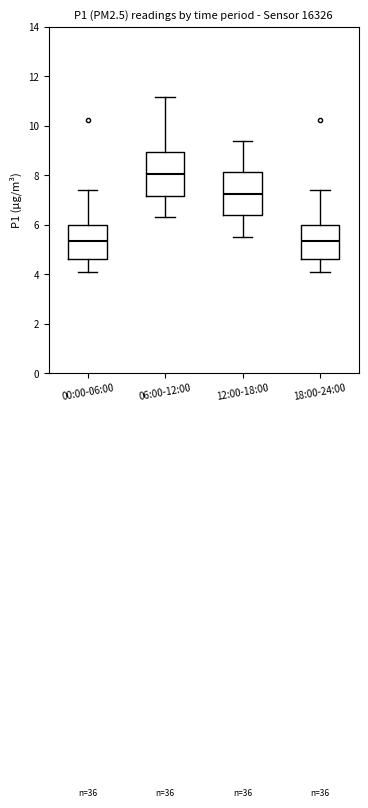

Reading left to right, transcribe this box plot: for each box, give where its median line is, the range the box spans, and where its two whiskers end, as read against the y-axis. The values are not printed on the chart, so give them approximately, as read against the axis.

00:00-06:00: median 5.4, box 4.6 to 6.0, whiskers 4.2 to 7.4
06:00-12:00: median 8.0, box 7.2 to 9.0, whiskers 6.4 to 11.2
12:00-18:00: median 7.2, box 6.4 to 8.2, whiskers 5.6 to 9.4
18:00-24:00: median 5.4, box 4.6 to 6.0, whiskers 4.2 to 7.4